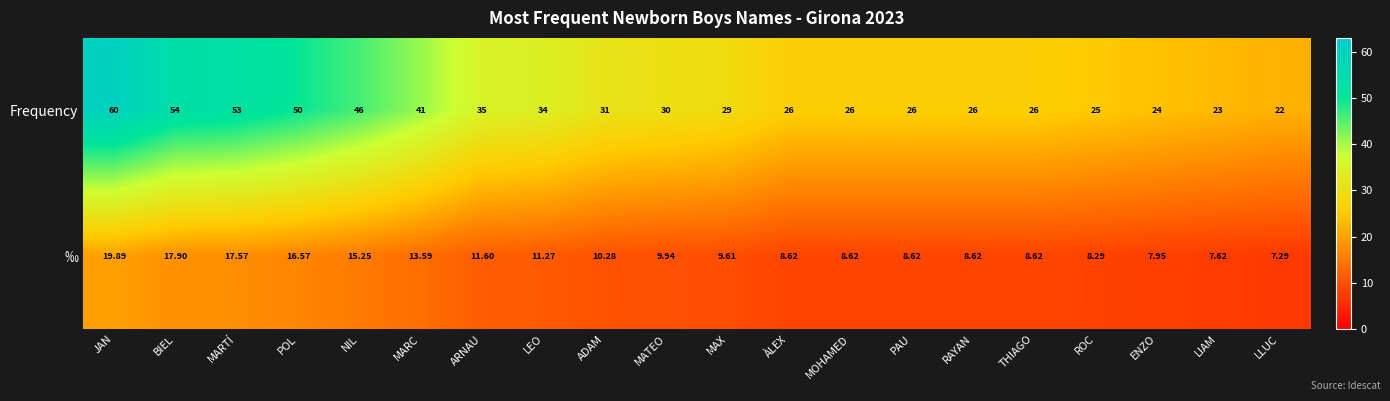

At how many categories does at least one series exceed 58?

1